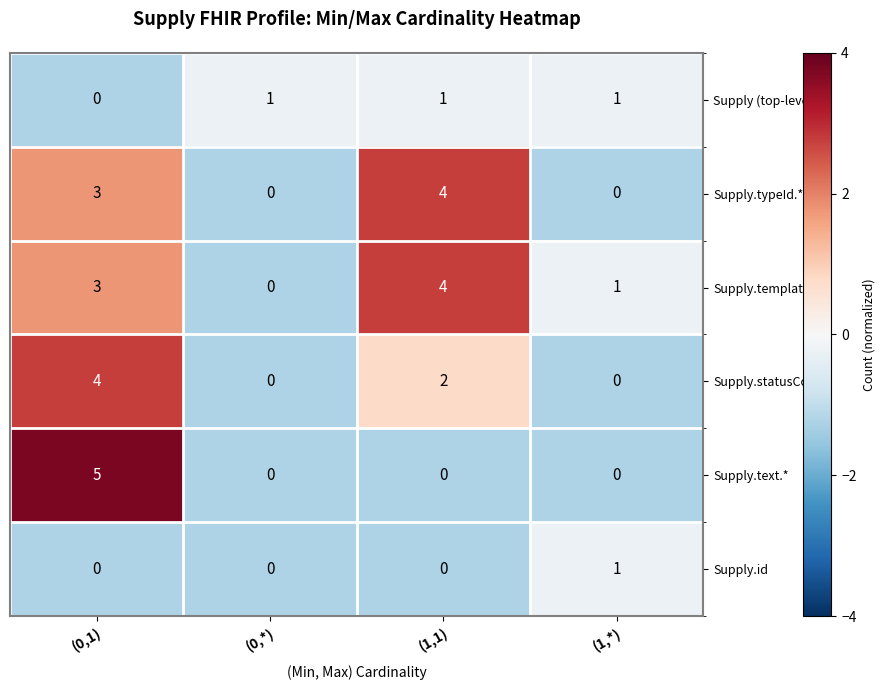

At which category does the chart reach its peak across all series?

(0,1)